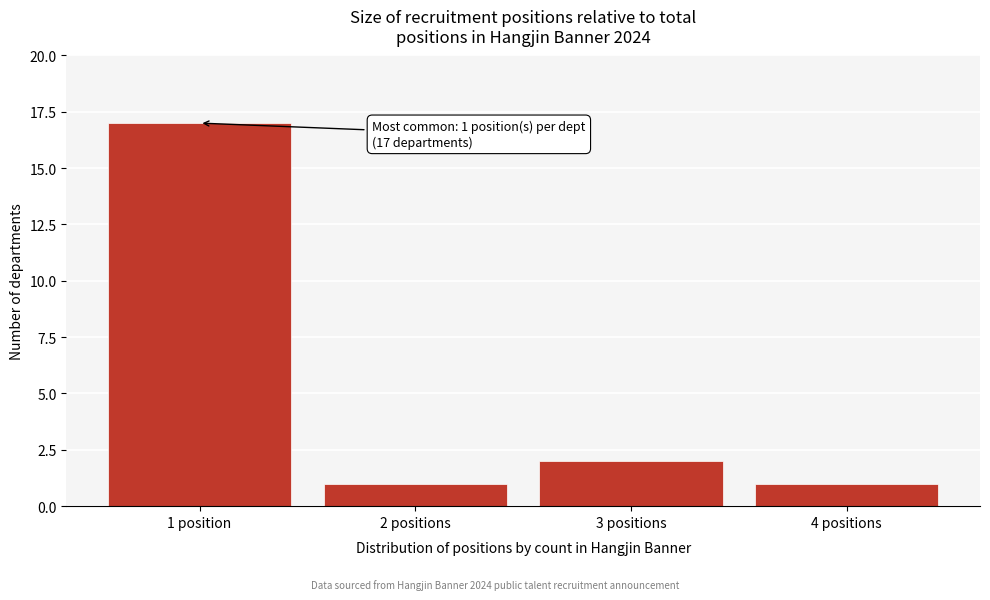

Reading left to right, list all the values displayed in this chart.

1 position=17	2 positions=1	3 positions=2	4 positions=1